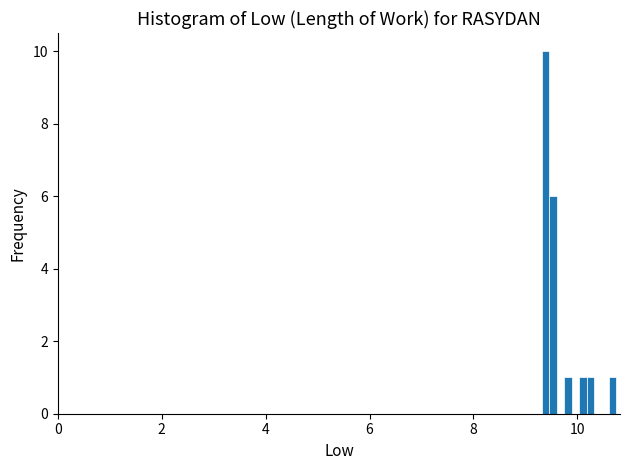

Around what value on the x-axis is the tallest bar? Give the approximate position of its centre, as read against the axis.

9.4